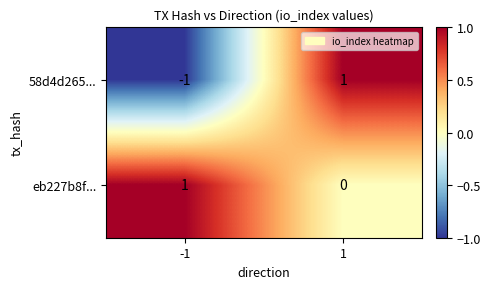

Is the value of eb227b8f... at 1 greater than the value of 58d4d265... at 1?

No